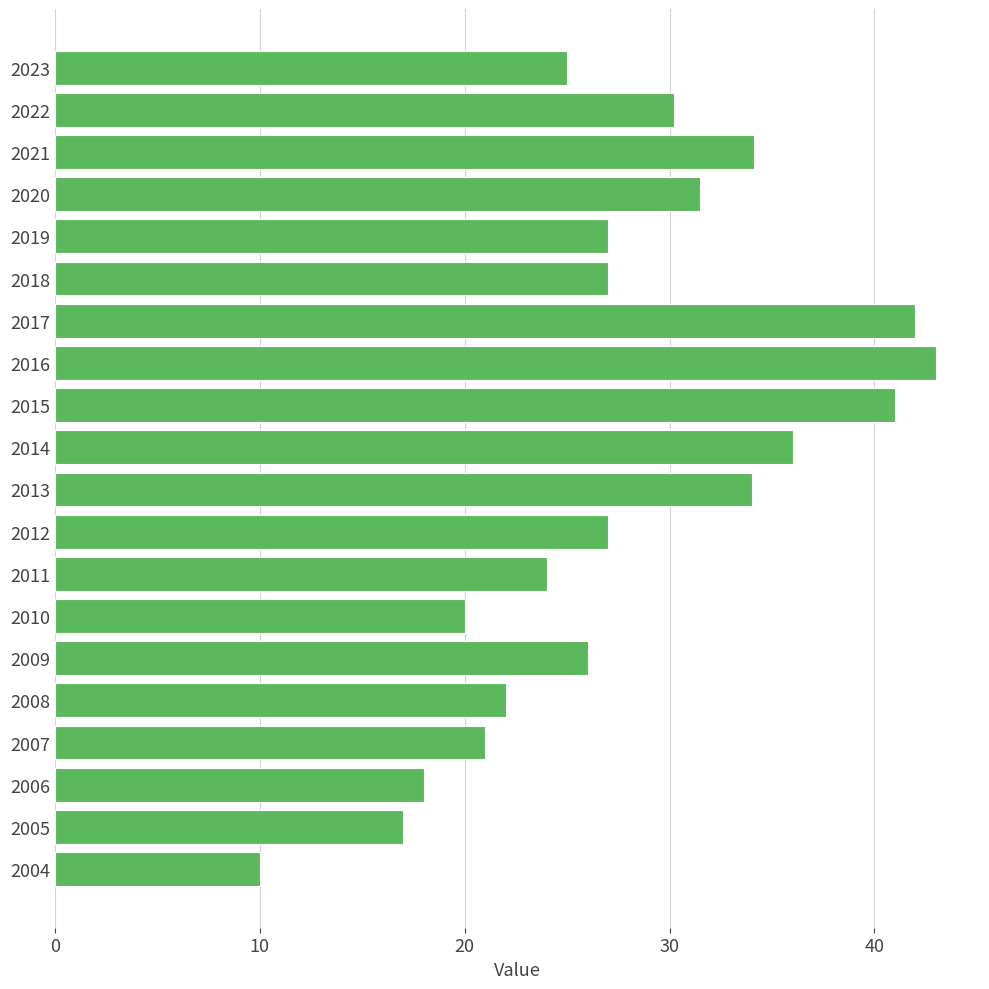

The value at 2004 is 14.9. True or false?

False